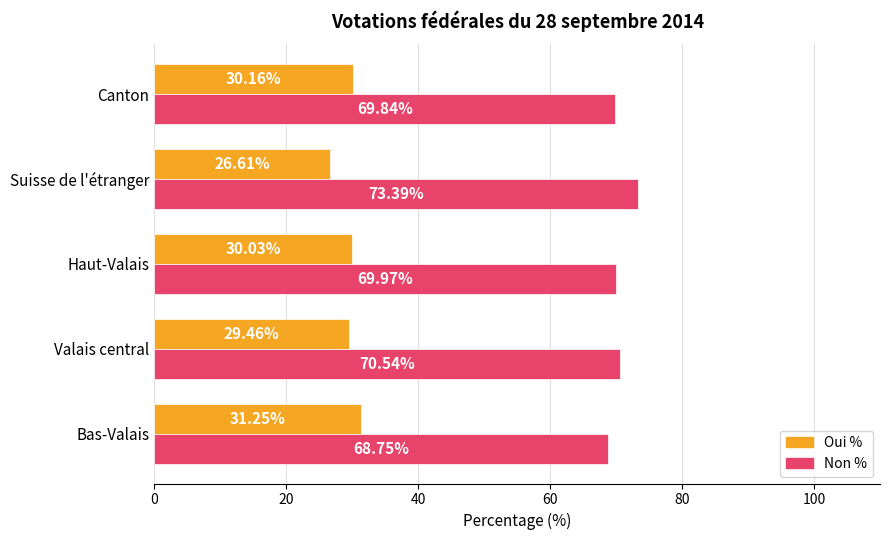

What is the difference between the Oui % values at Bas-Valais and Haut-Valais?

1.2